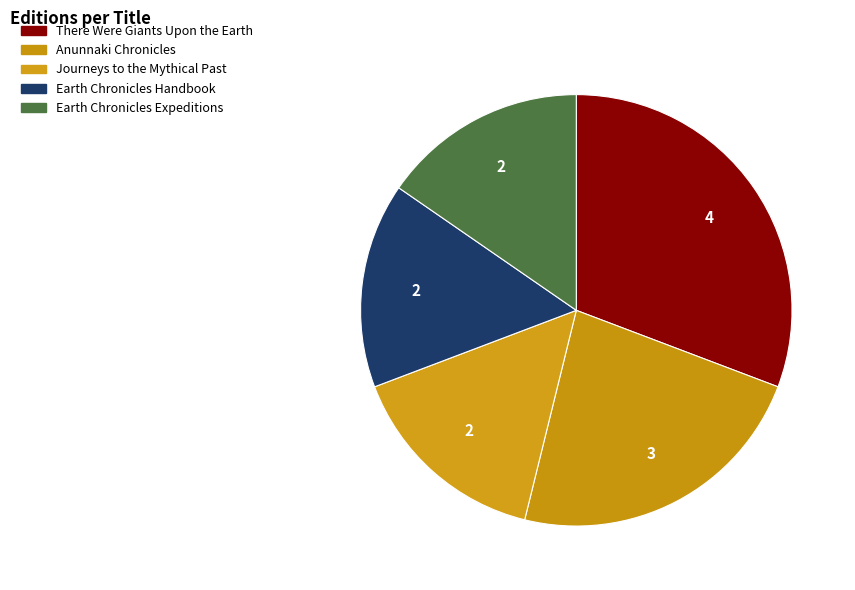

To the nearest percent, what is the average slice percentage?

20%